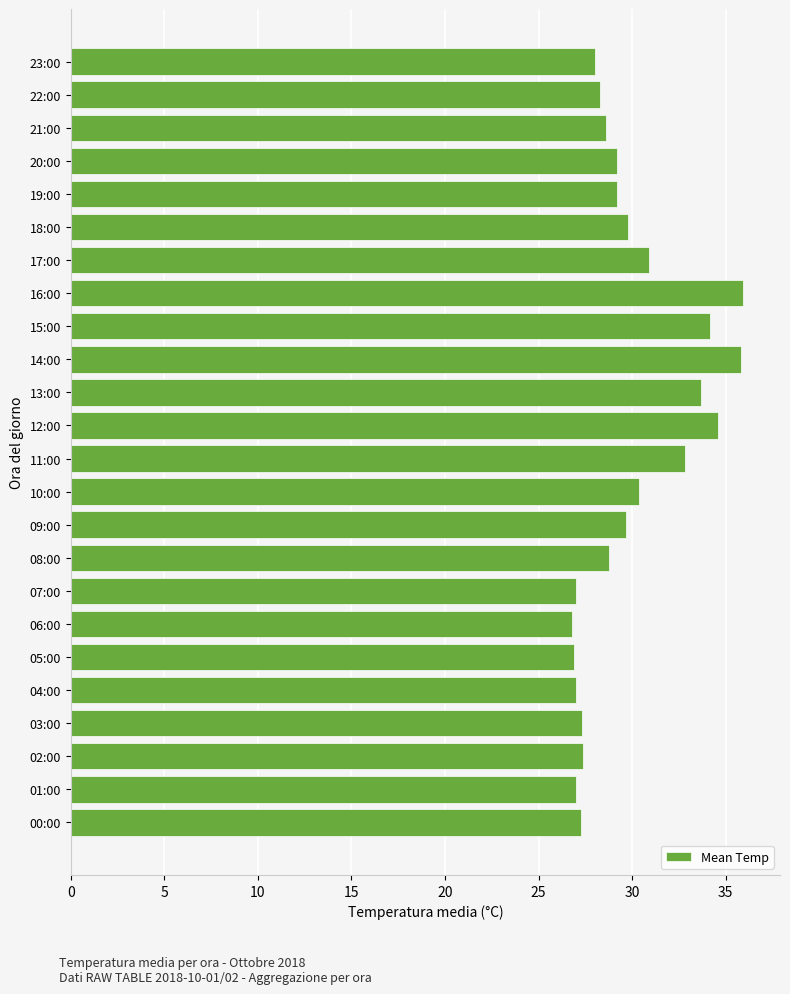

Which has a higher value, 14:00 or 15:00?

14:00